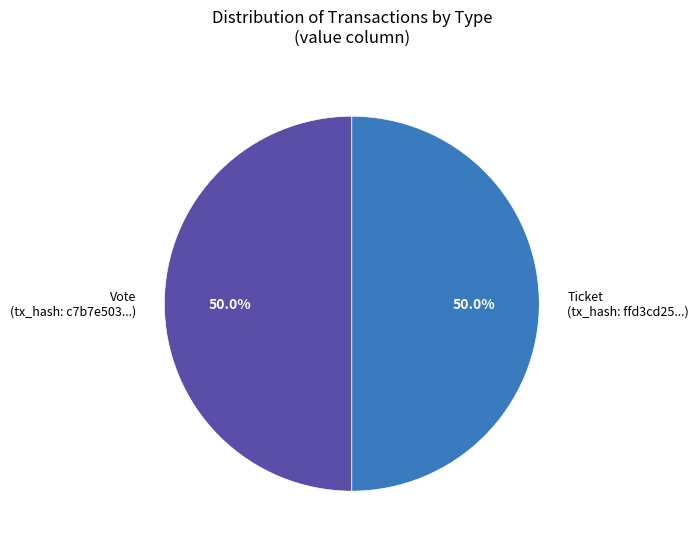

Count the number of slices in the pie.

2